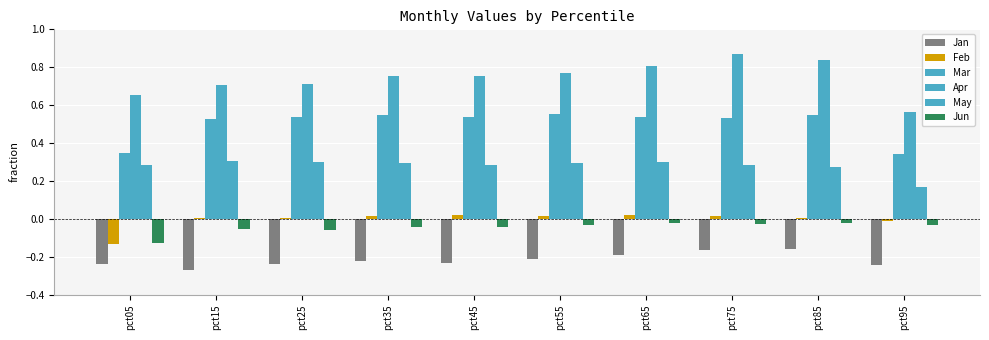

Between pct95 and pct55, which is larger?

pct55